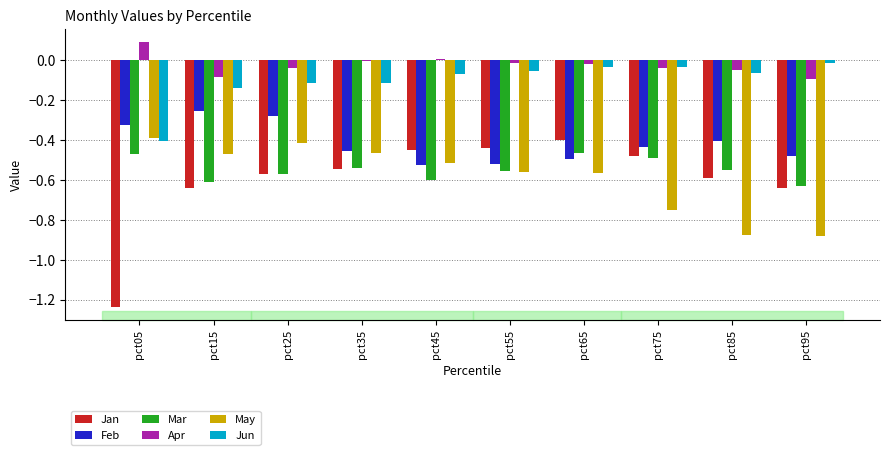

Which series has the widest spread of values?

Jan